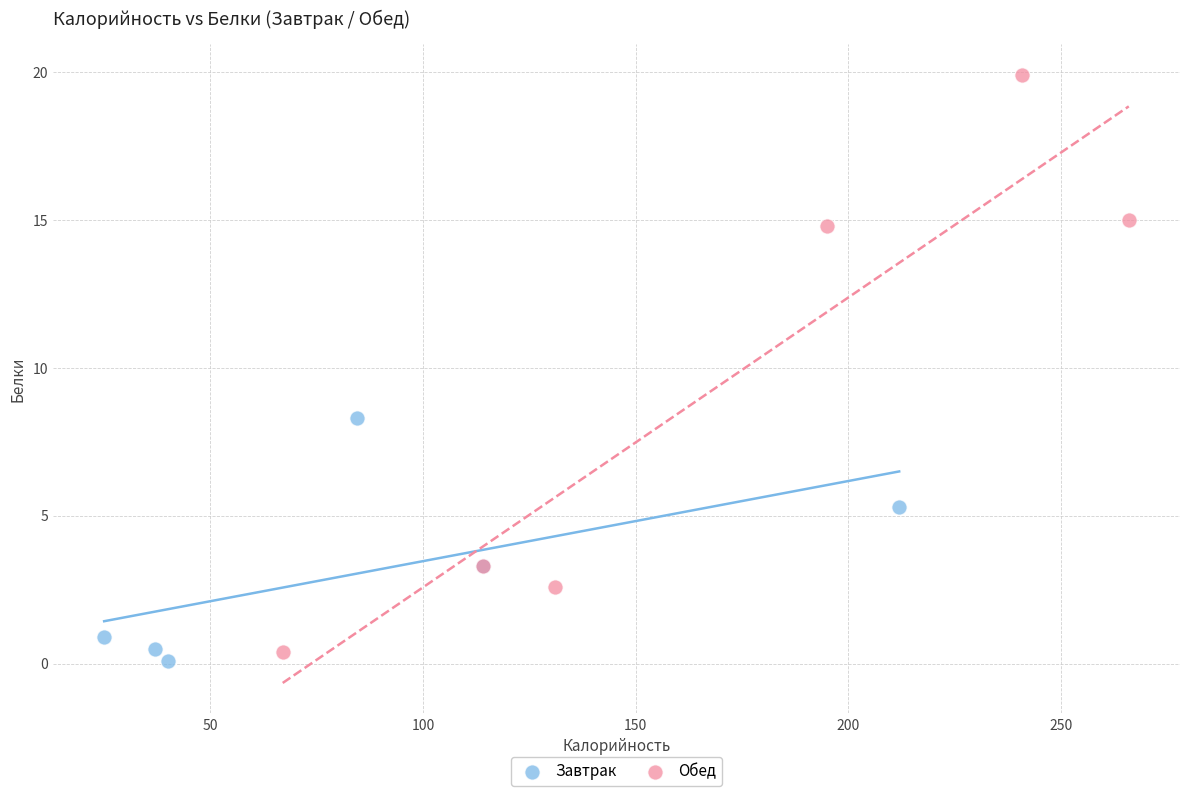

What are all the series names shown in the legend?

Завтрак, Обед